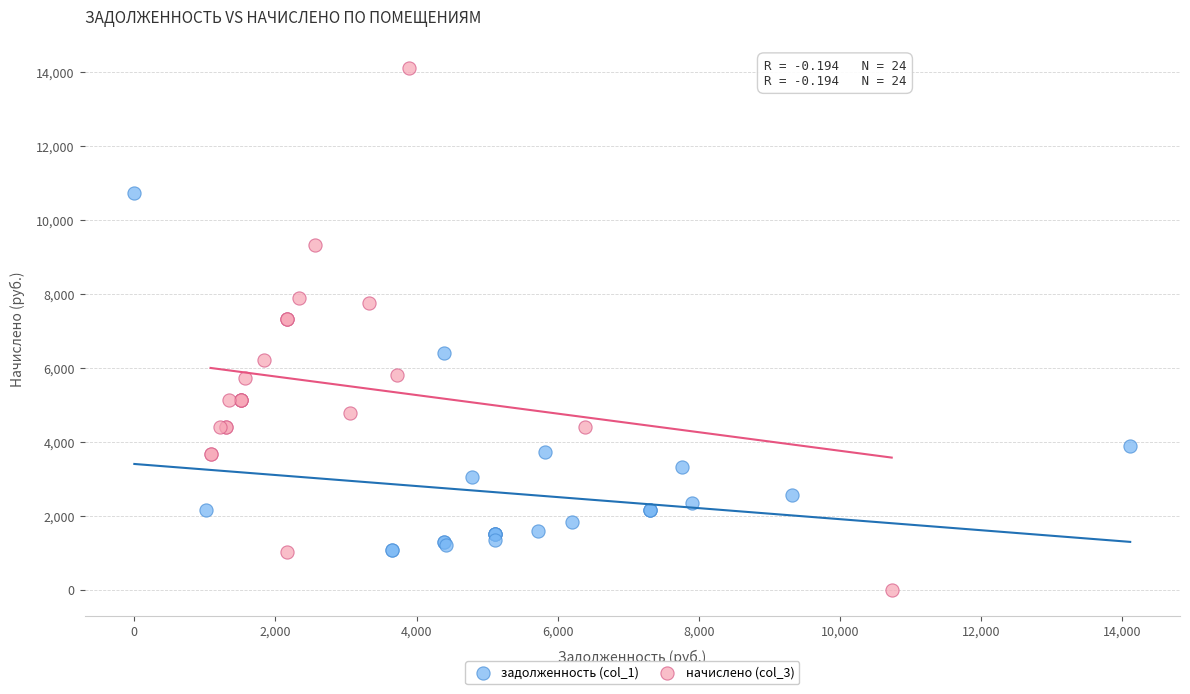

Which series contains the highest Y value?

начислено (col_3)